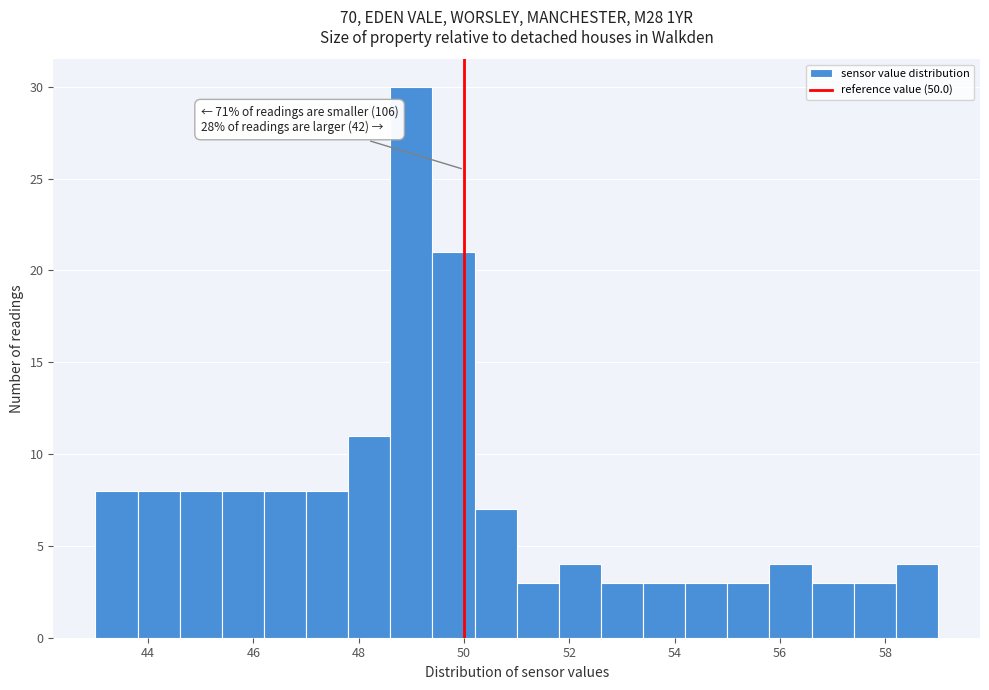

Over which range of the x-axis is the bar tallest?

48.6 to 49.4